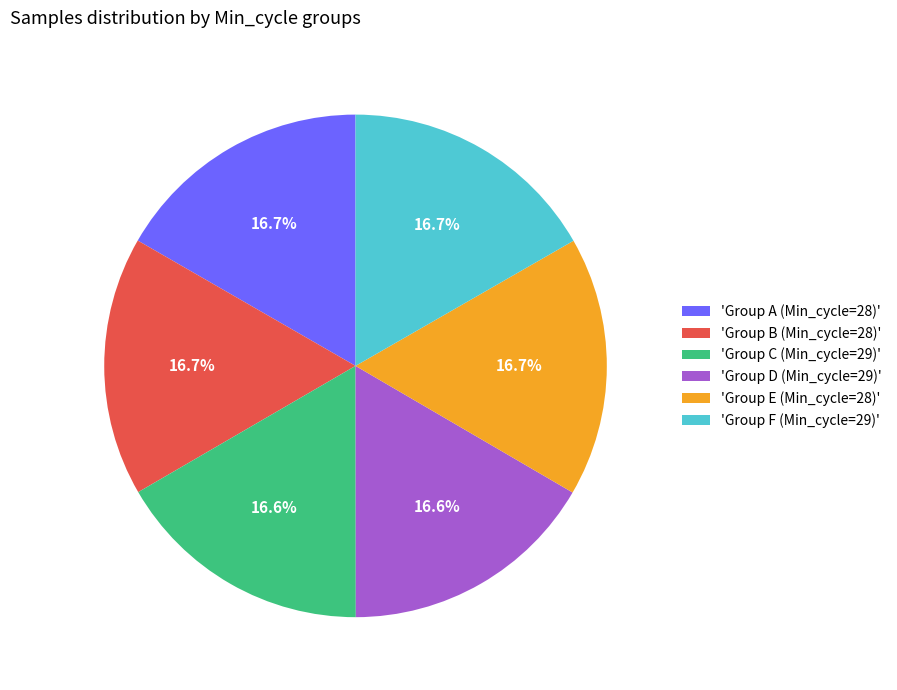

What is the ratio of the value at 'Group D (Min_cycle=29)' to the value at 'Group A (Min_cycle=28)'?

1.0